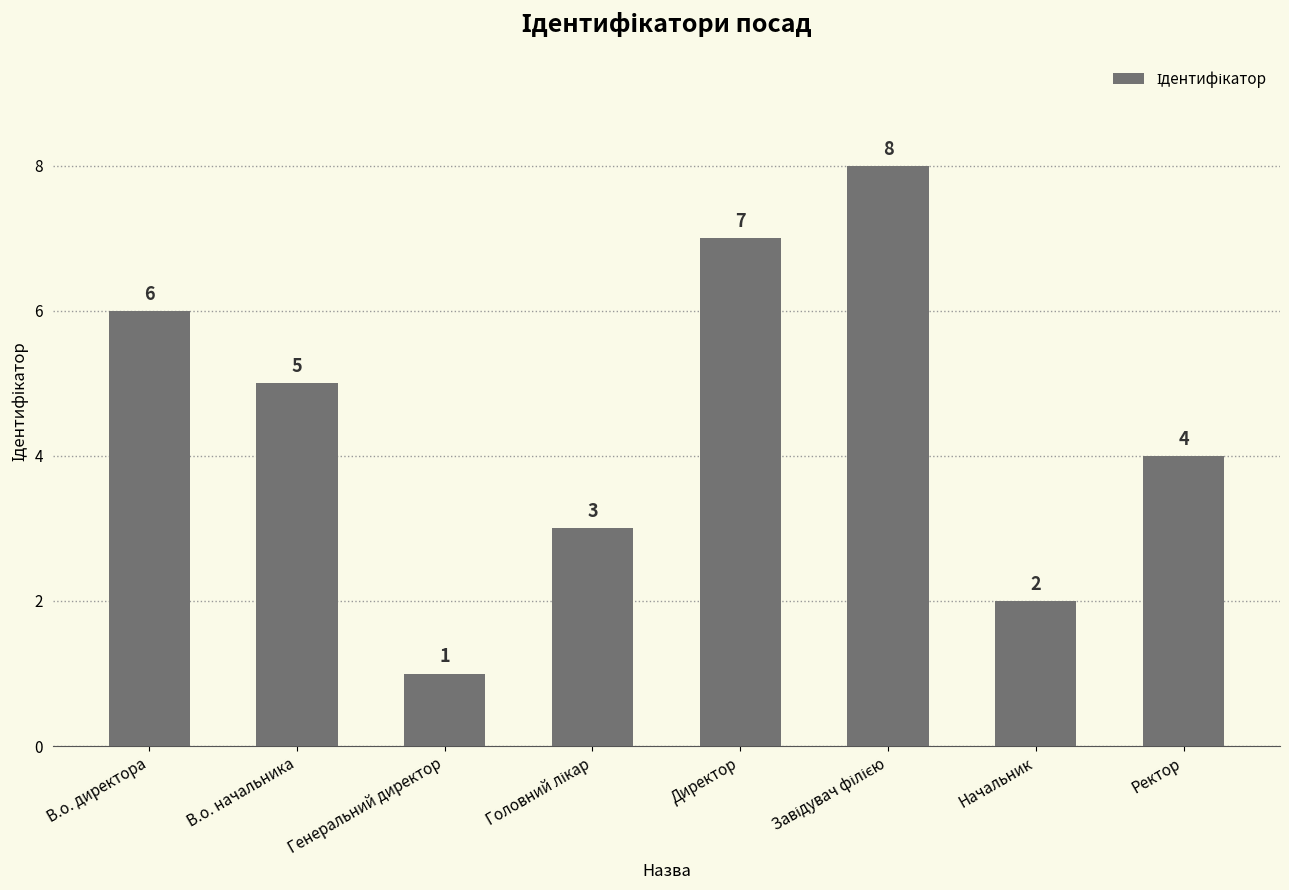

Are the bars horizontal?

No